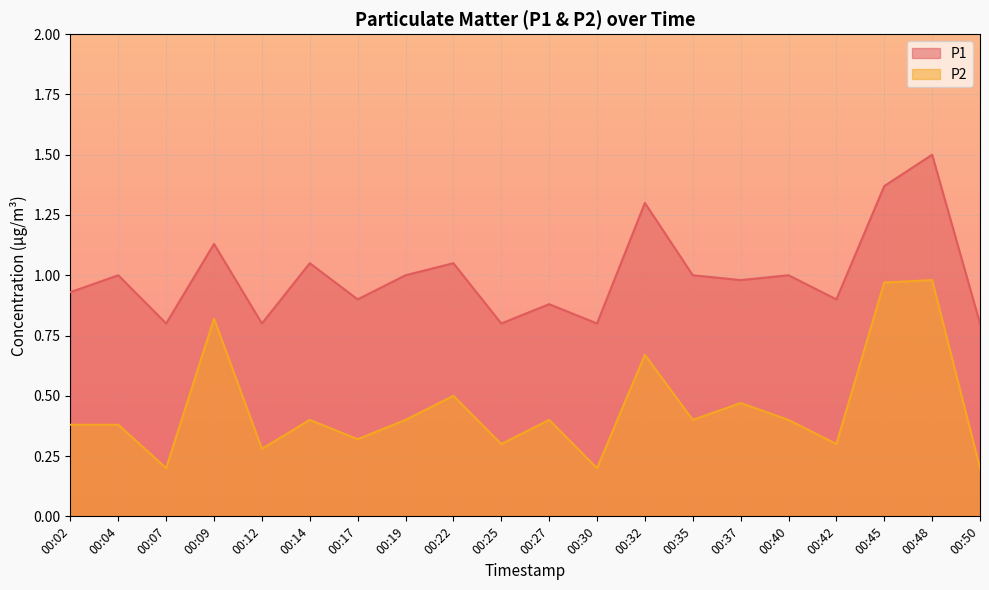

Rank the series by their maximum value, from highest to lowest.

P1, P2